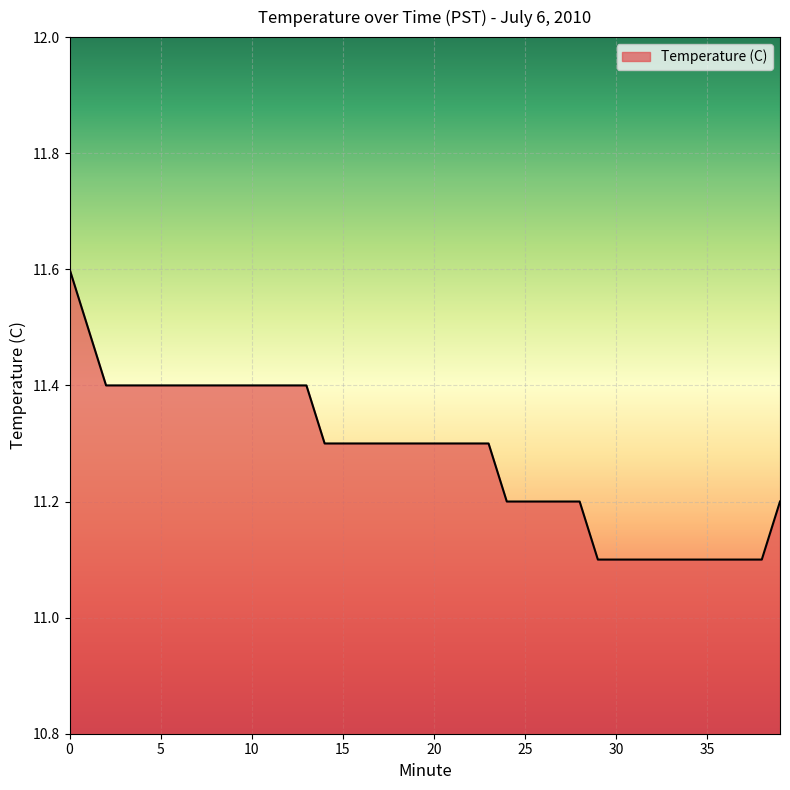

What is the average value?

11.3